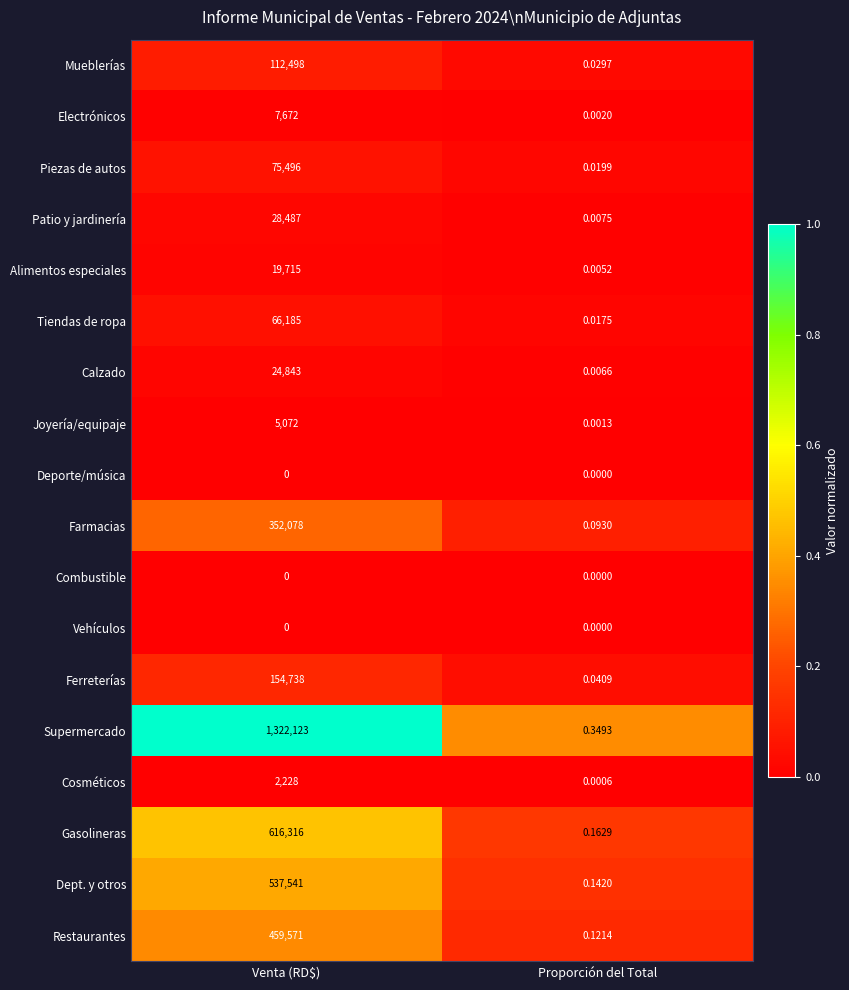

Which category has the highest value in the Joyería/equipaje series?

Venta (RD$)